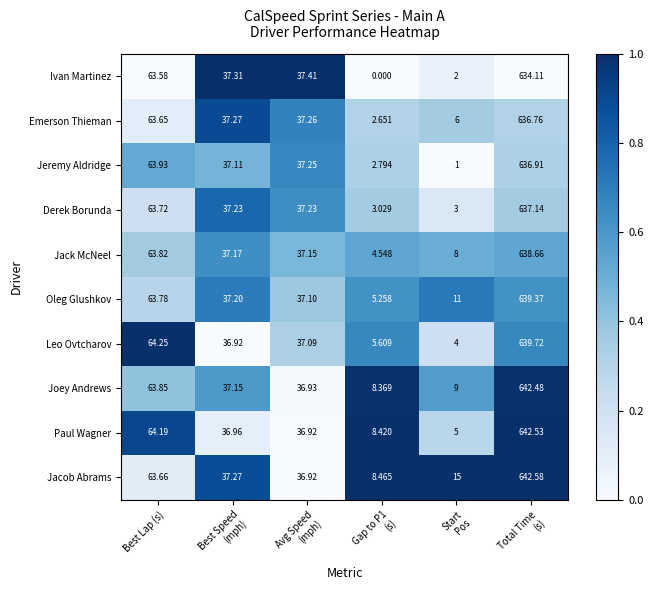

How many categories are shown in the chart?

6